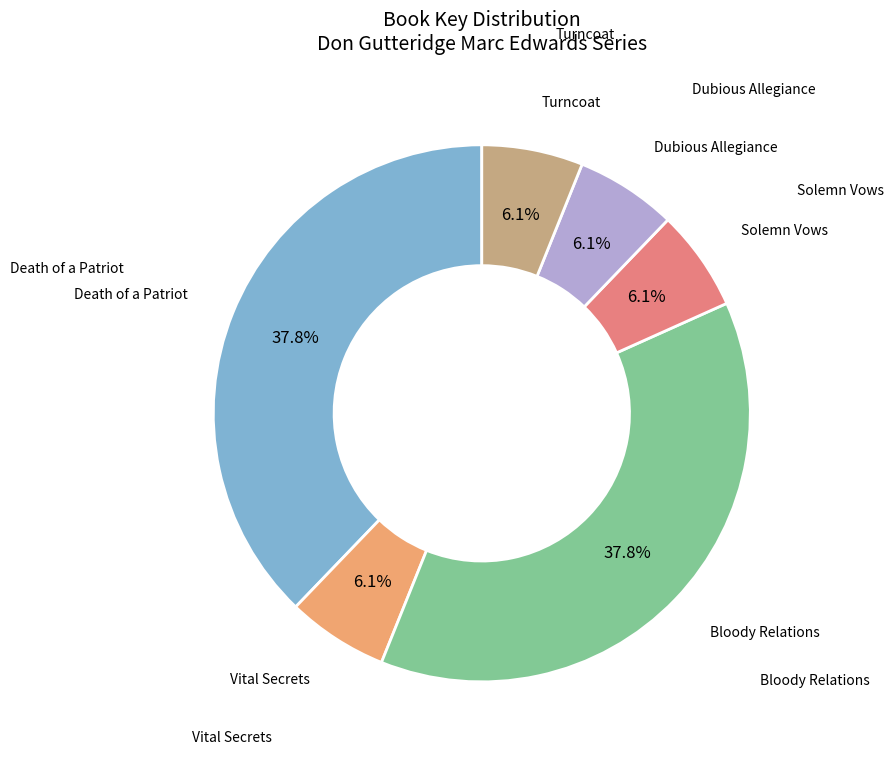

Does any single category account for the majority?

No